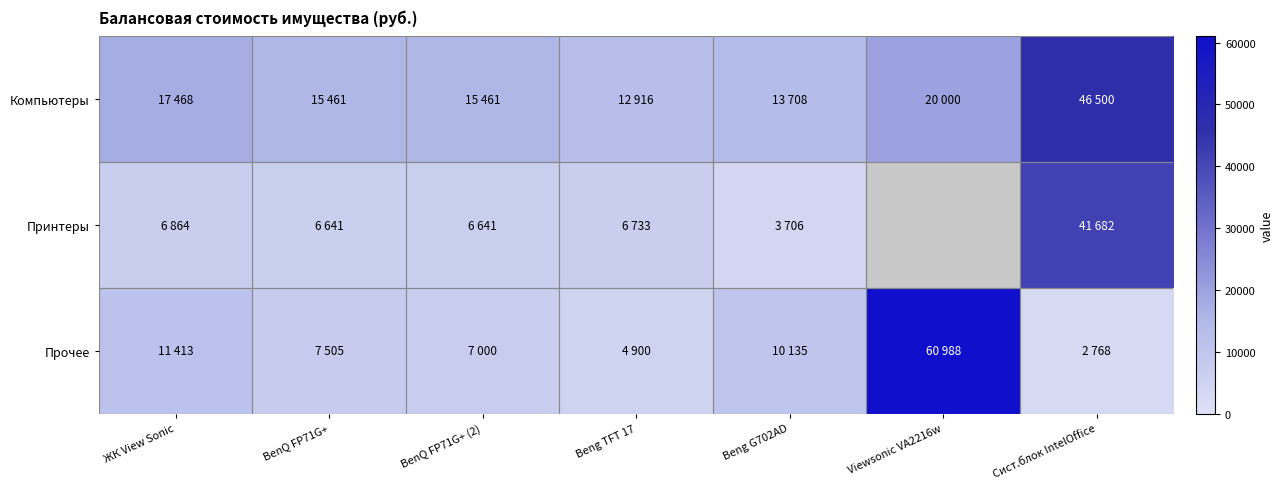

What is the total value across all series at ЖК View Sonic?

35745.4